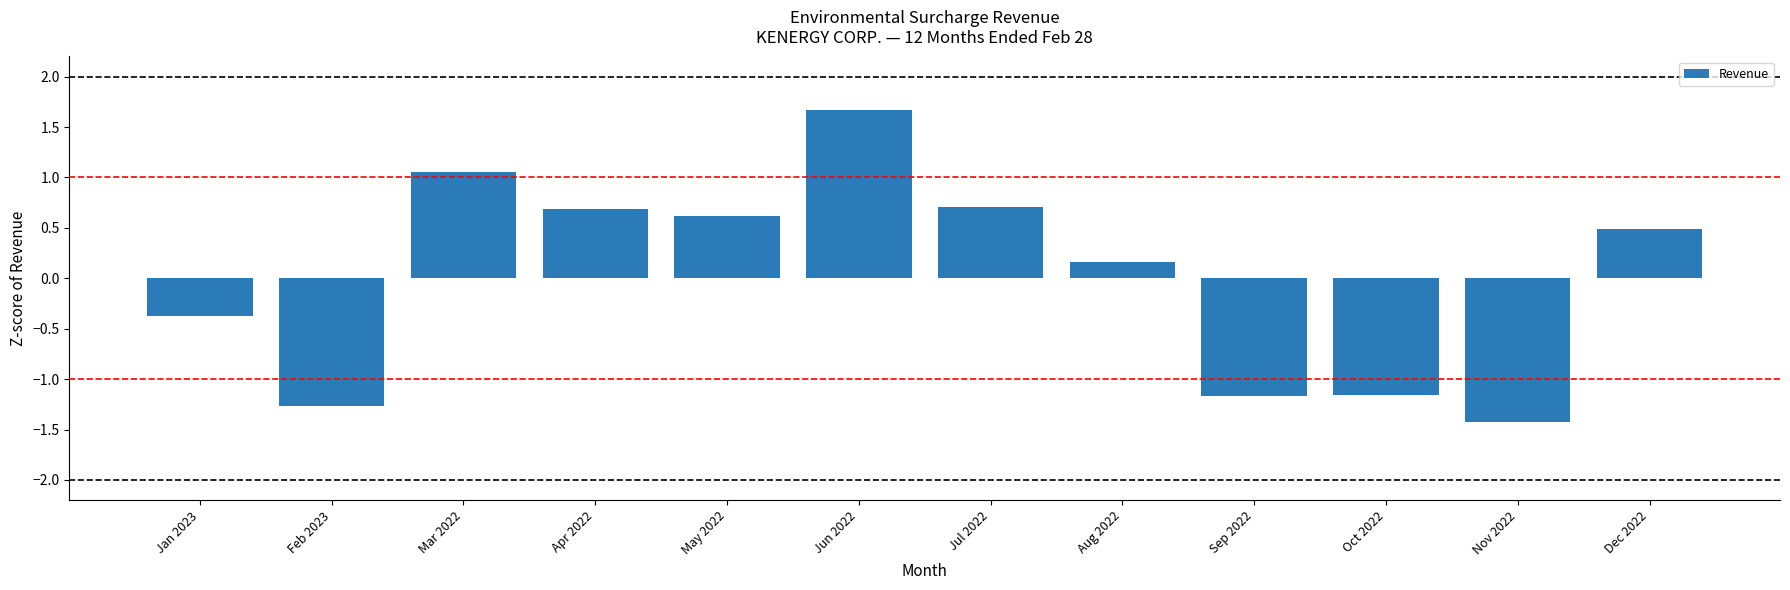

What is the difference between the values at Aug 2022 and Feb 2023?

1.4